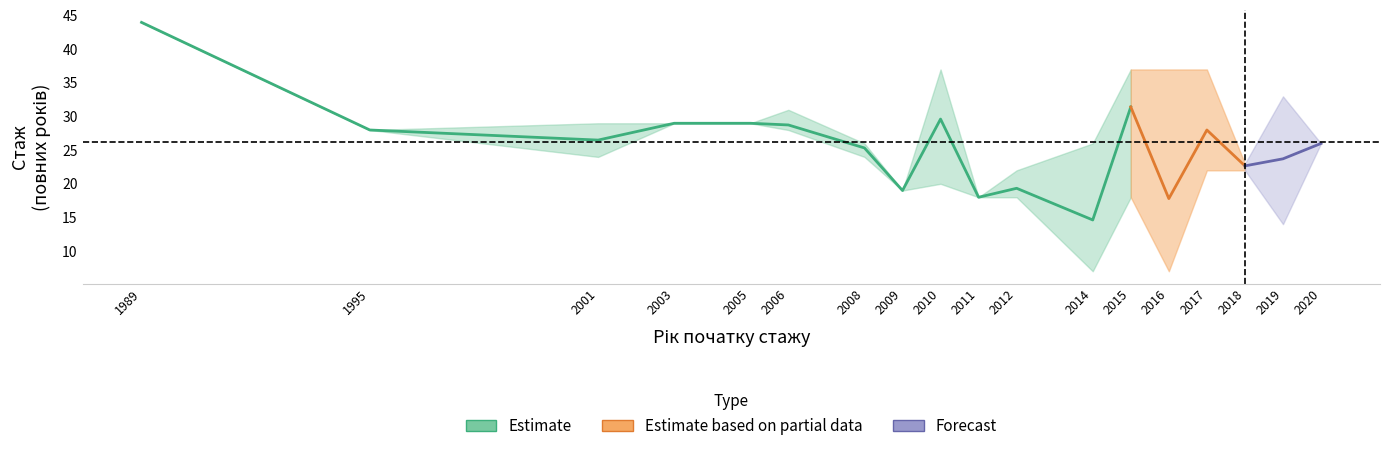

True or false: lower and mean intersect in this chart.

False